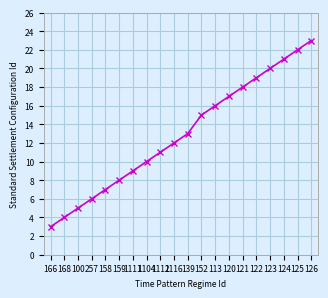

The chart shows a value of 15 at 152. True or false?

True